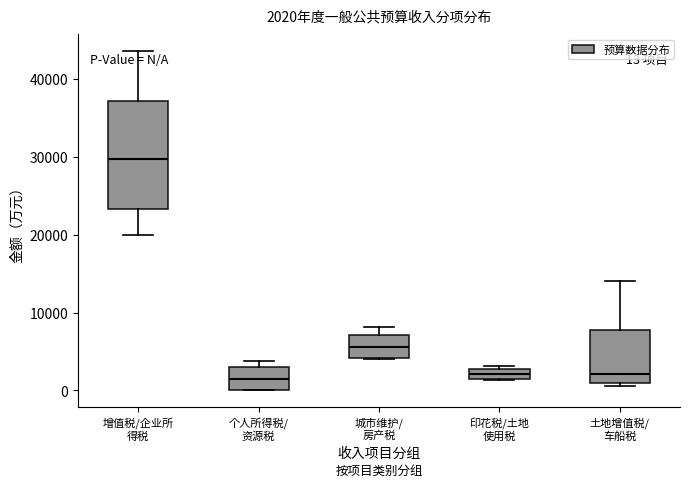

Comparing the boxes themselves (not the whiskers), which one is the tallest?

增值税/企业所 得税